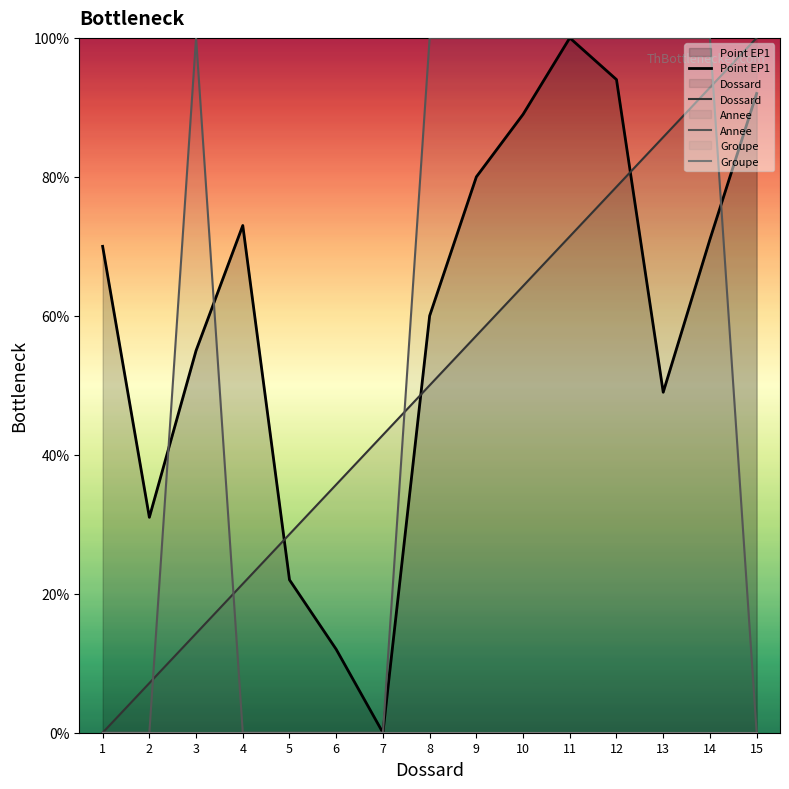

True or false: Annee has more than 0 interior local peaks.

True